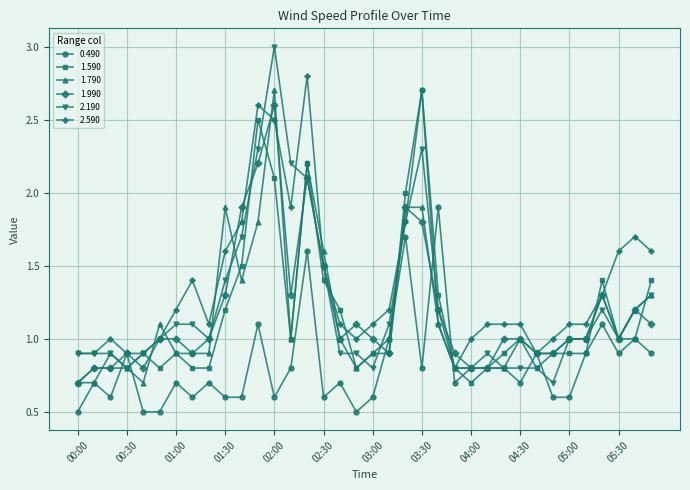

What is the value of the 0.490 point at the 25th from the left?

0.8